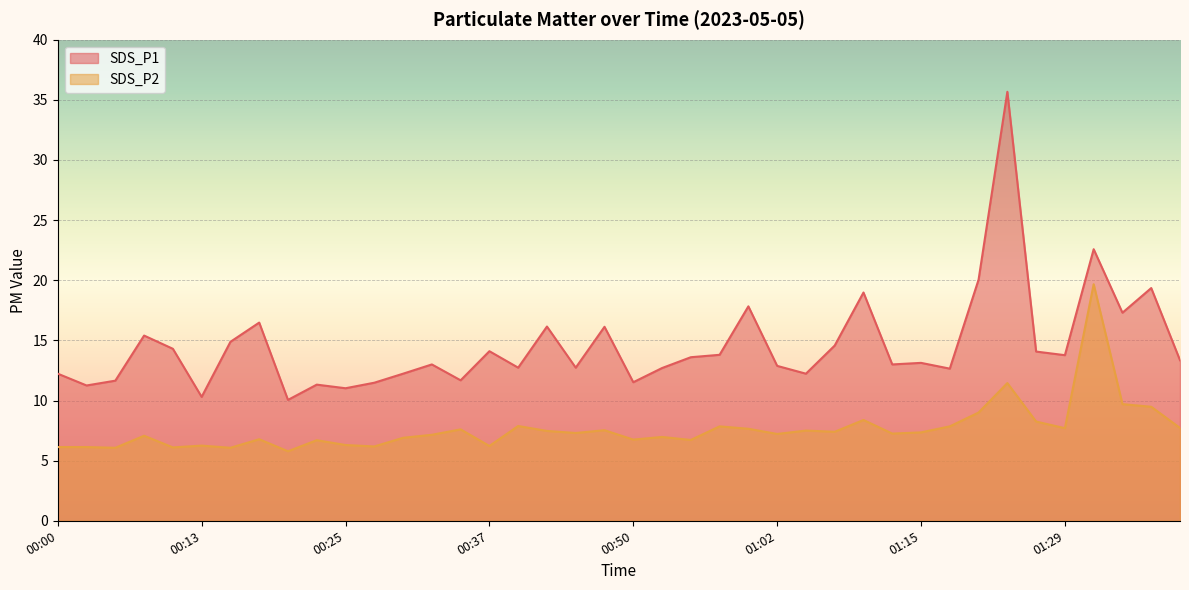

What is the label of the 1st point from the right?

01:39